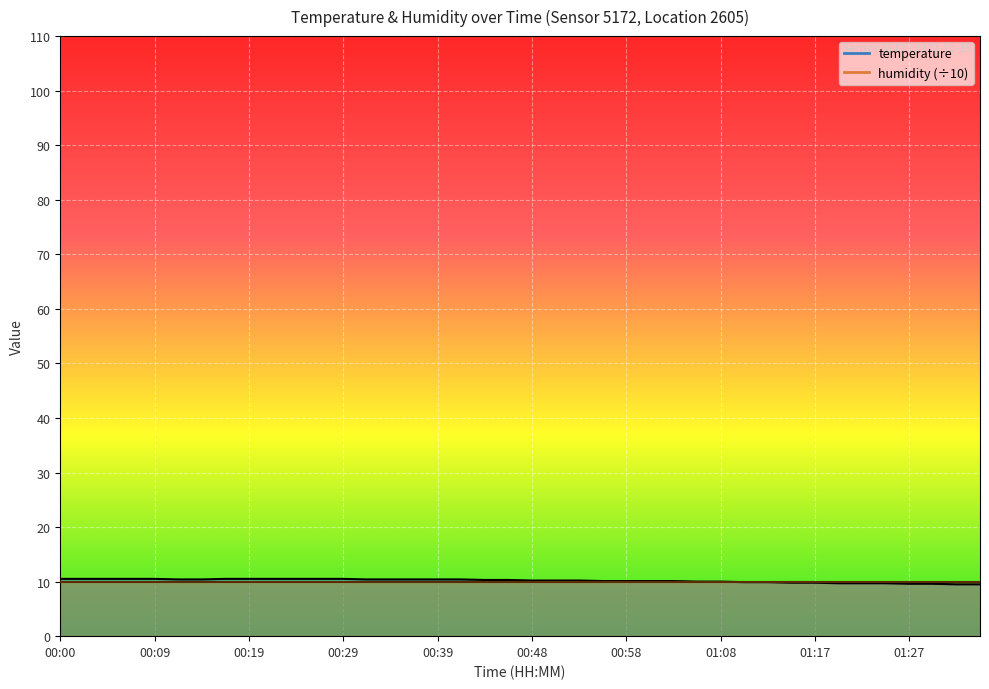

What is the average value?

10.2